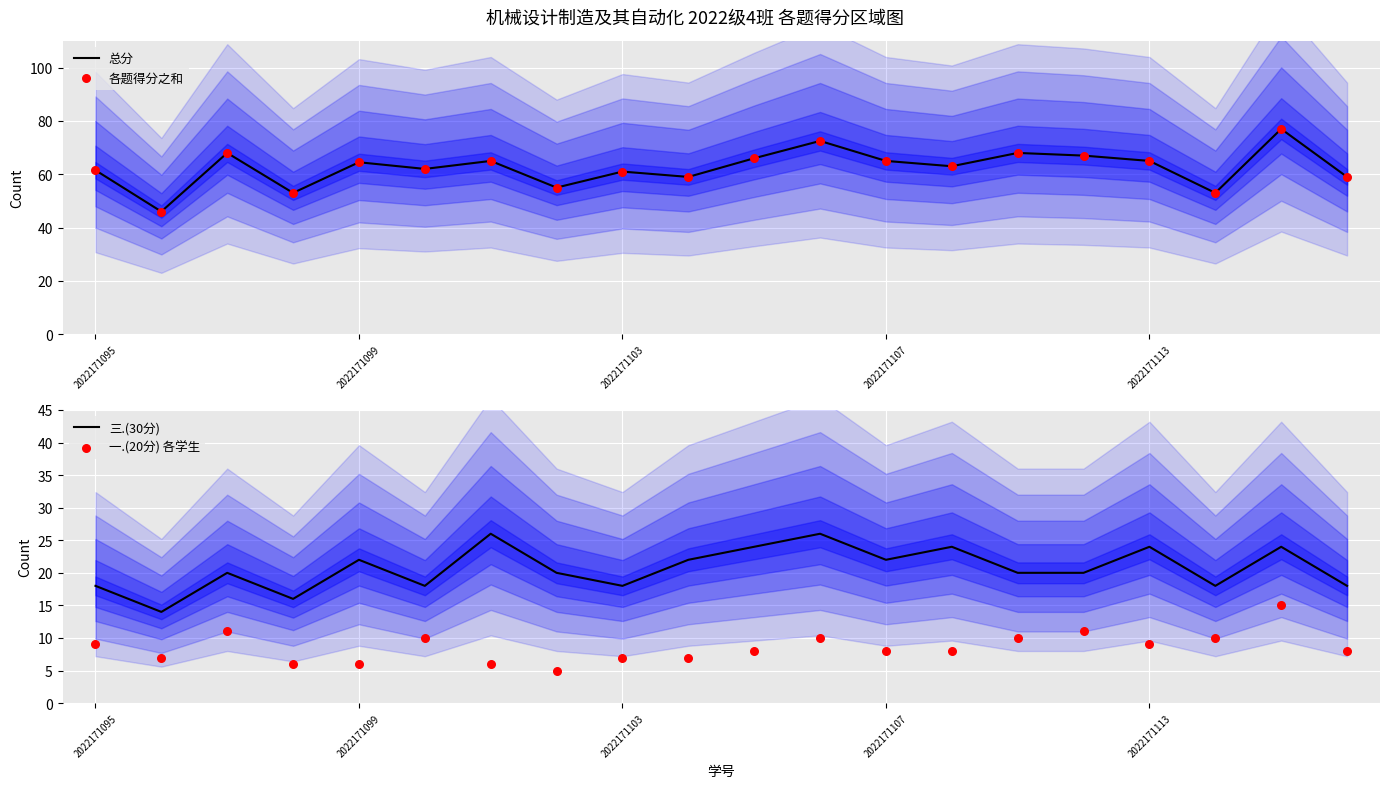

Is the value of 总分 at 2022171113 greater than the value of 三.(30分) at 14?

Yes